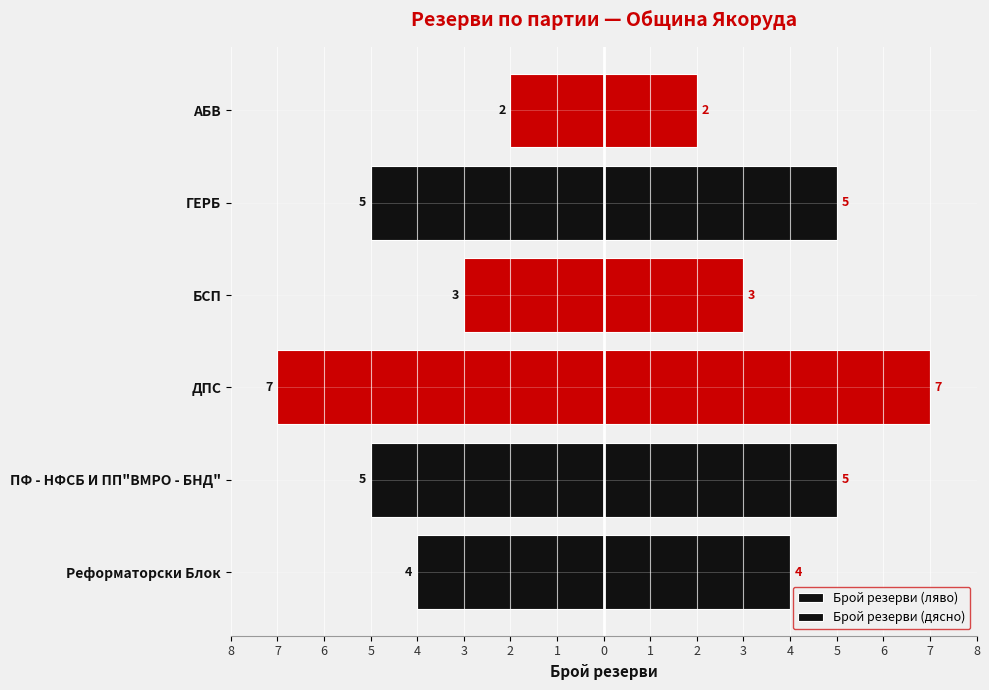

What is the lowest value of the Брой резерви (дясно) series?

2